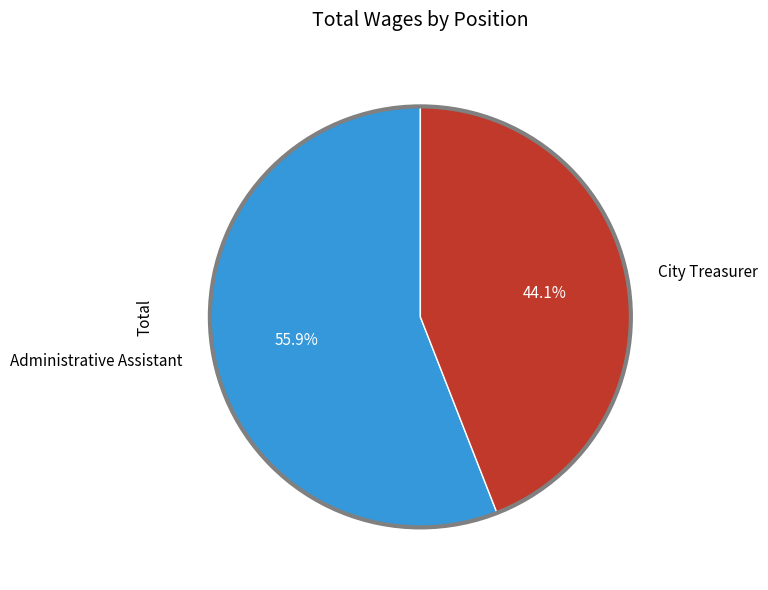

Combined, do City Treasurer and Administrative Assistant account for over 50%?

Yes